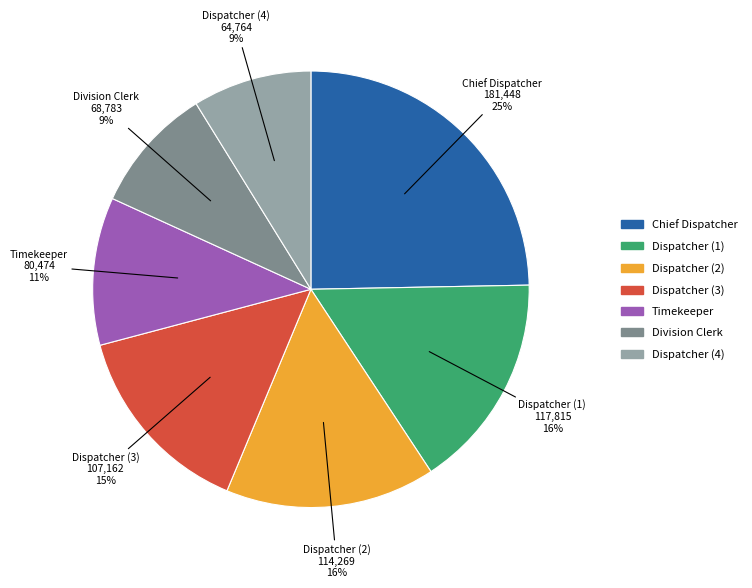

Count the number of slices in the pie.

7